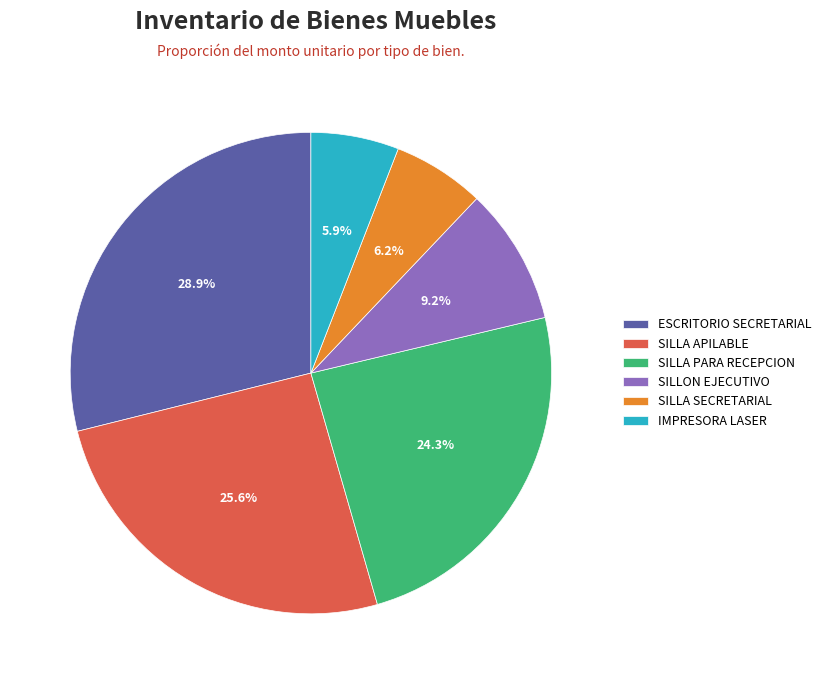

How much of the chart is everything except SILLA PARA RECEPCION?

75.7%